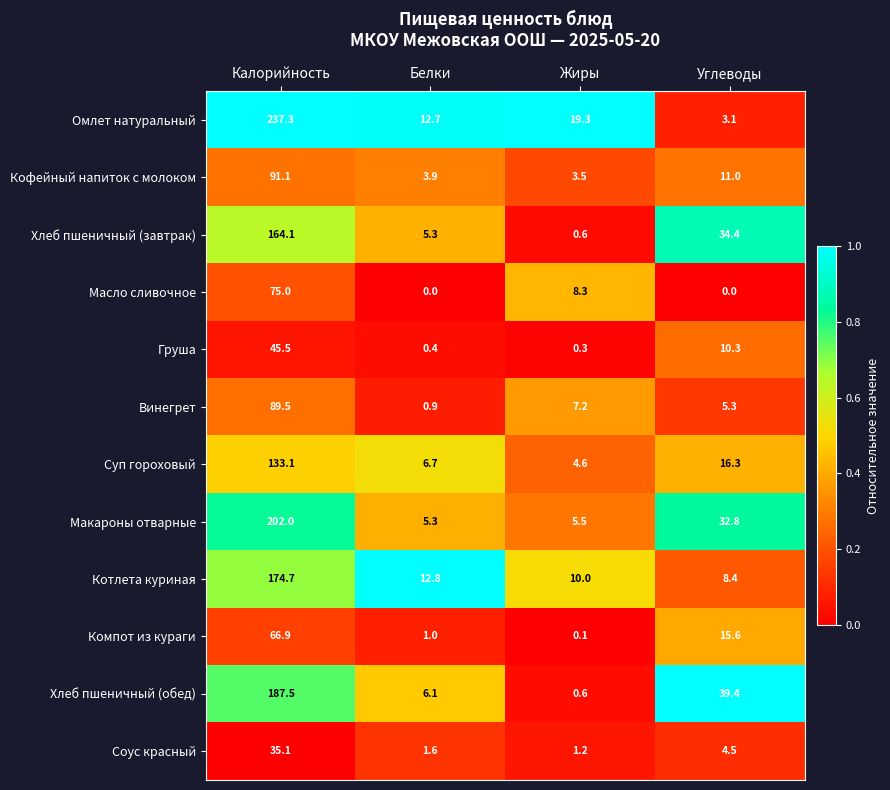

The Винегрет series shows 5.3 at Углеводы. True or false?

True